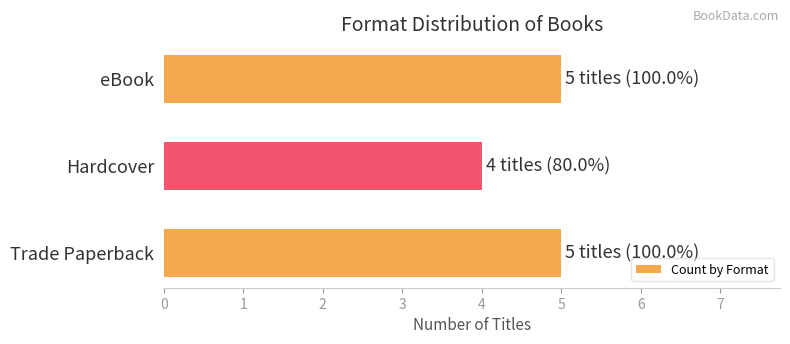

Count the values in the range 4 to 5.

3